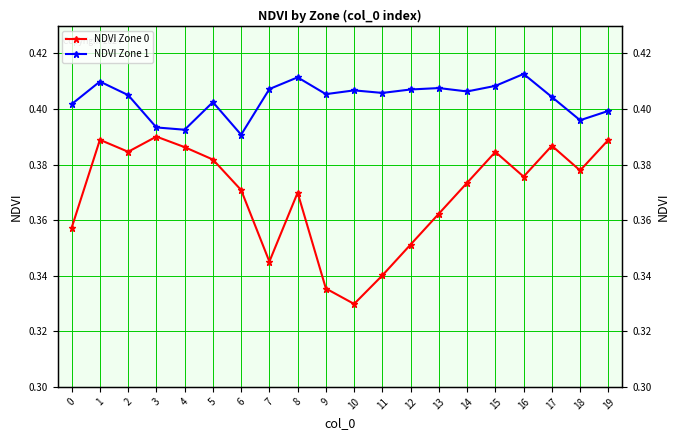

At 15, list the series in order from smallest to largest.

NDVI Zone 0, NDVI Zone 1